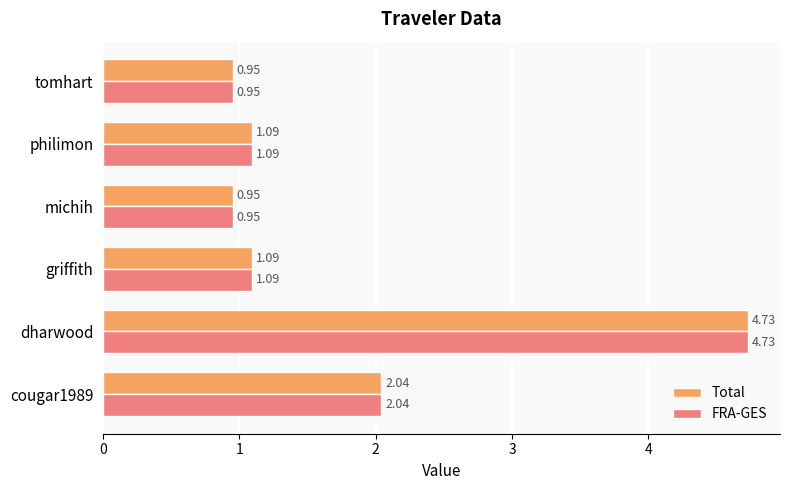

At how many categories does at least one series exceed 4?

1